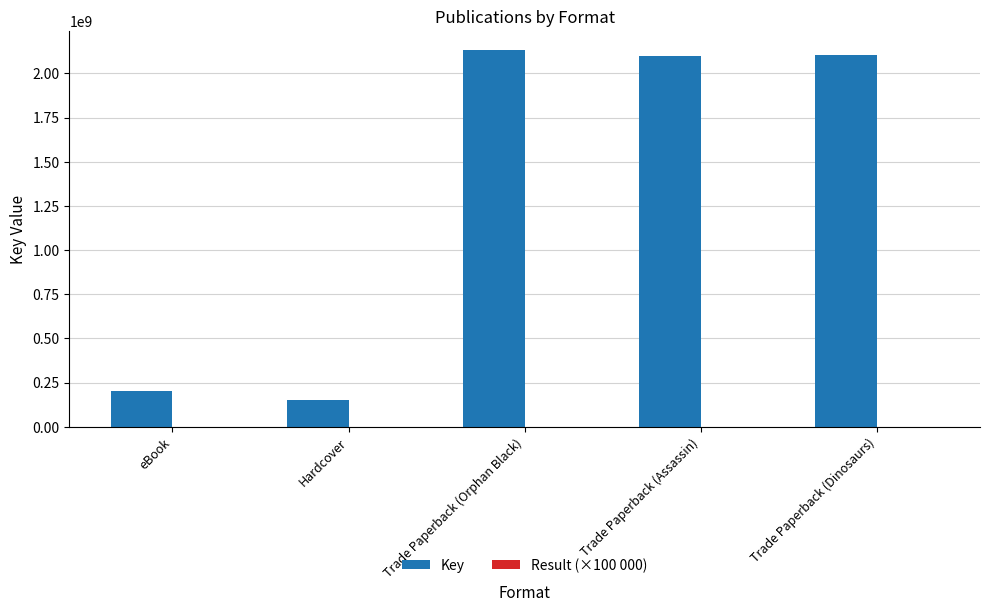

What is the highest value of the Key series?

2133208433